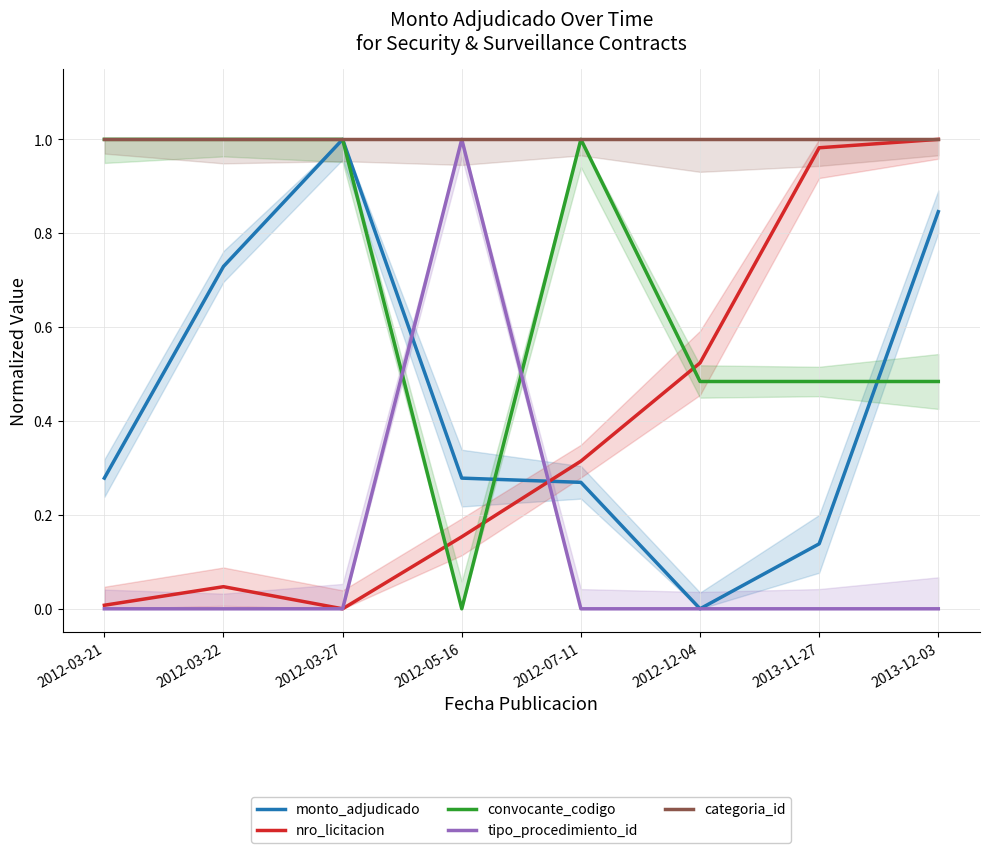

How many values in the tipo_procedimiento_id series exceed 0?

1